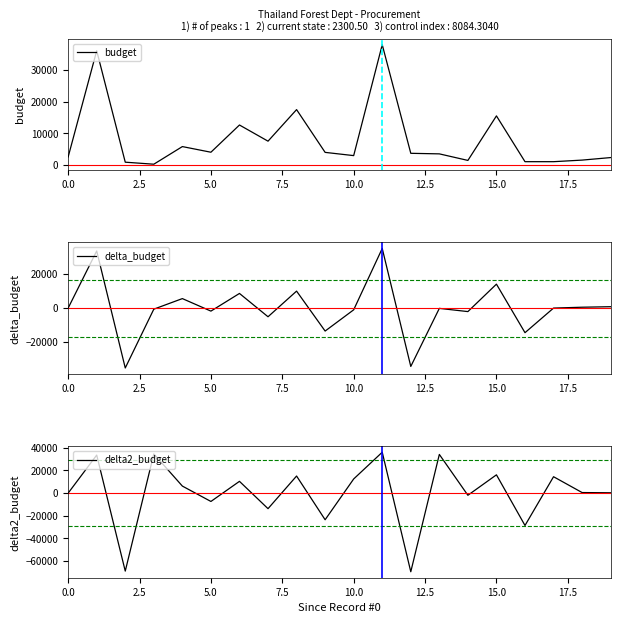

What is the minimum value shown in the chart?

-69462.1